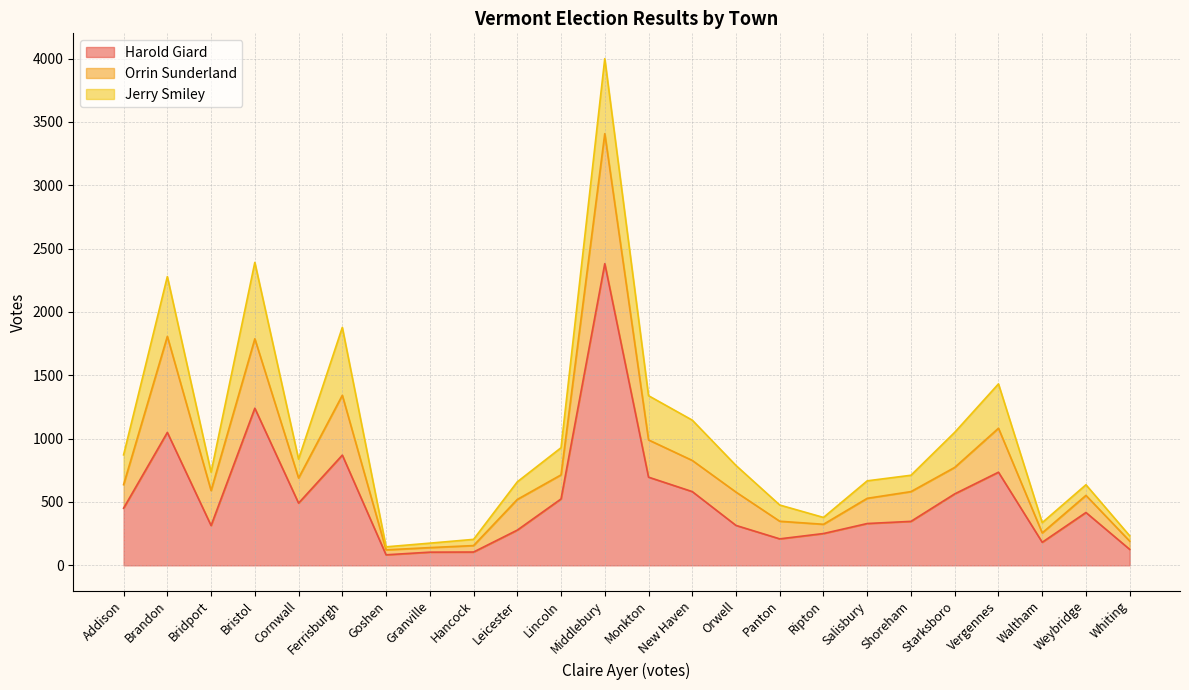

What is the label of the 24th point from the left?

Whiting